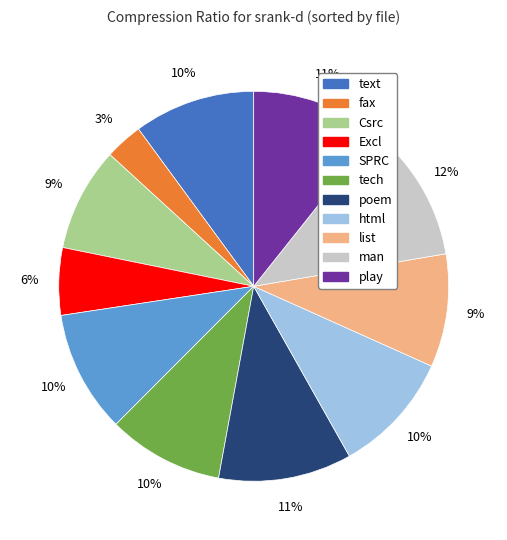

To the nearest percent, what is the average slice percentage?

9%